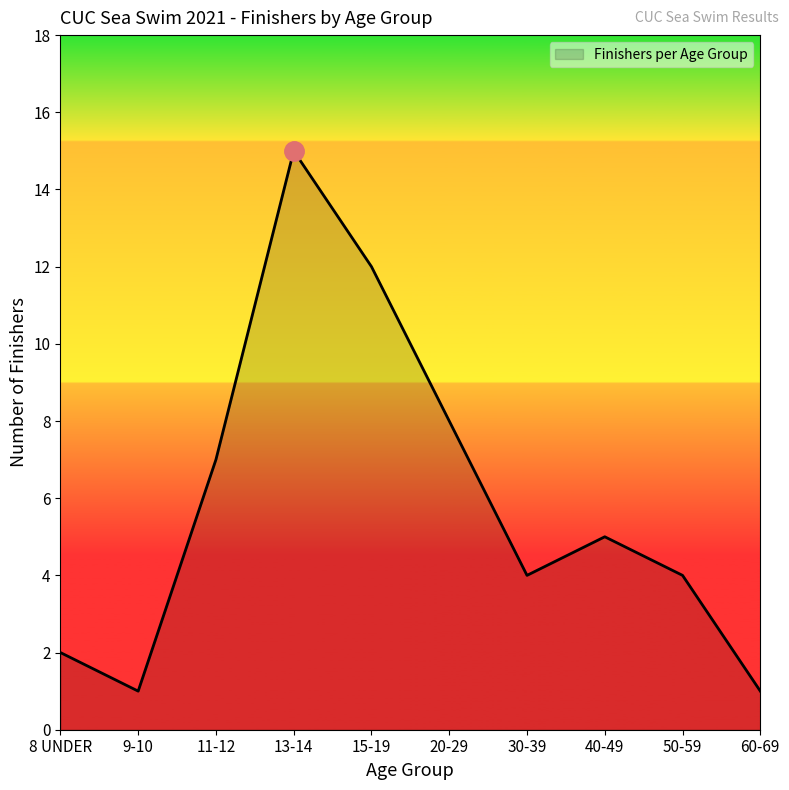

What position from the right is 9-10?

9